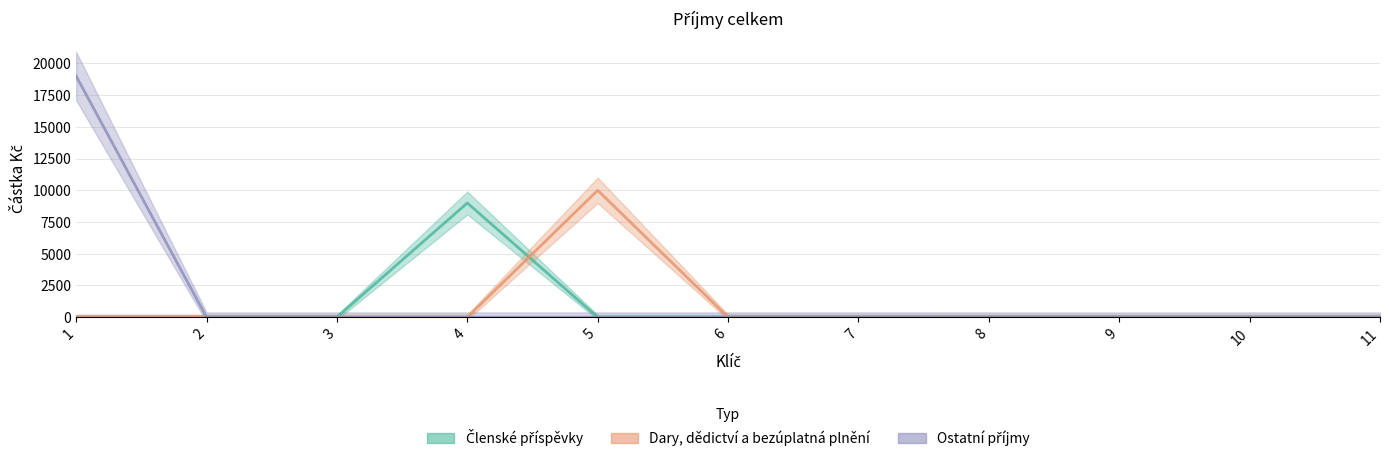

What is the value of the Ostatní příjmy point at the 7th from the left?

1.4